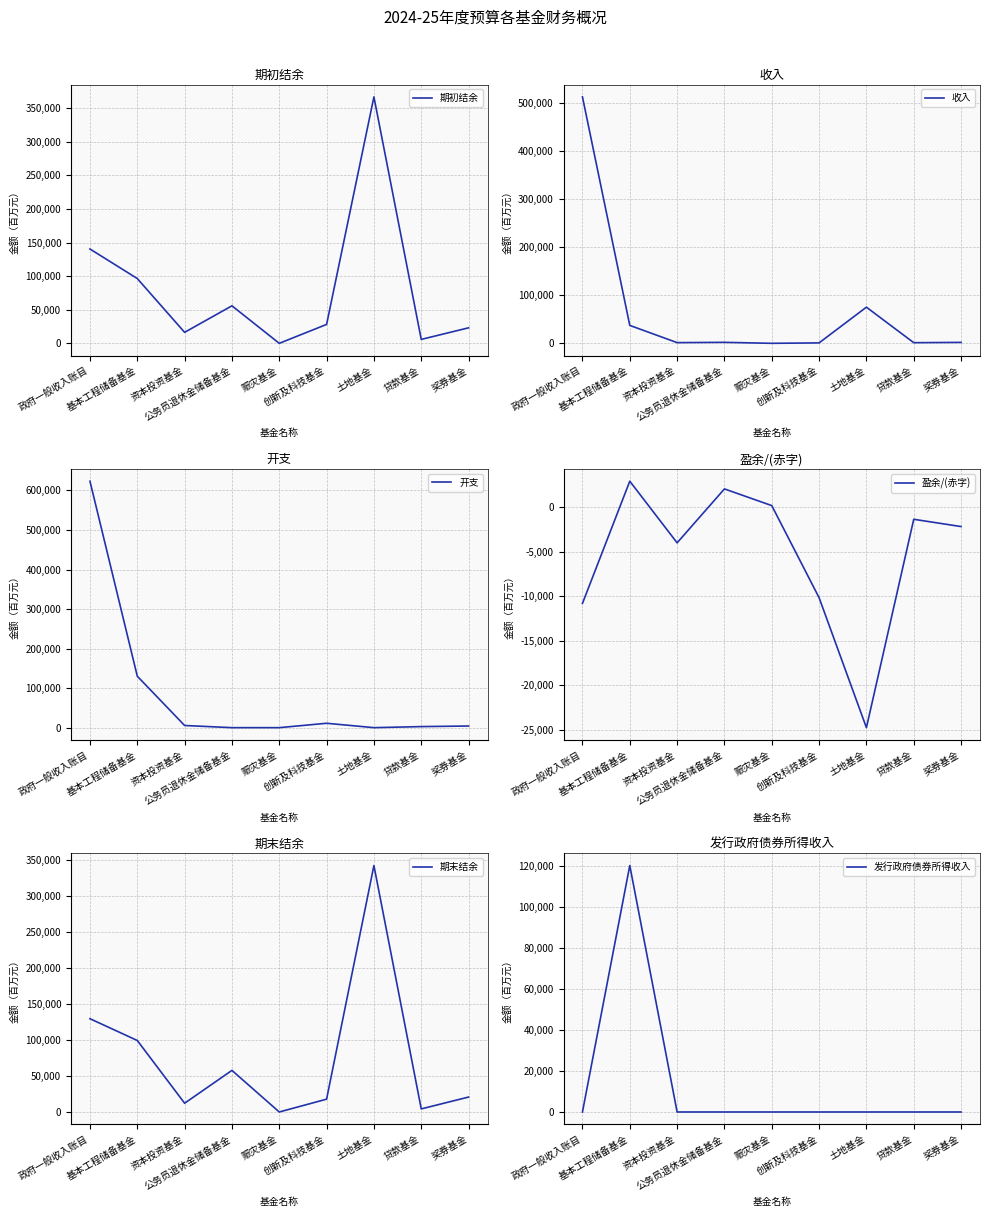

Is it true that 期末结余 equals 4062 at 资本投资基金?

False